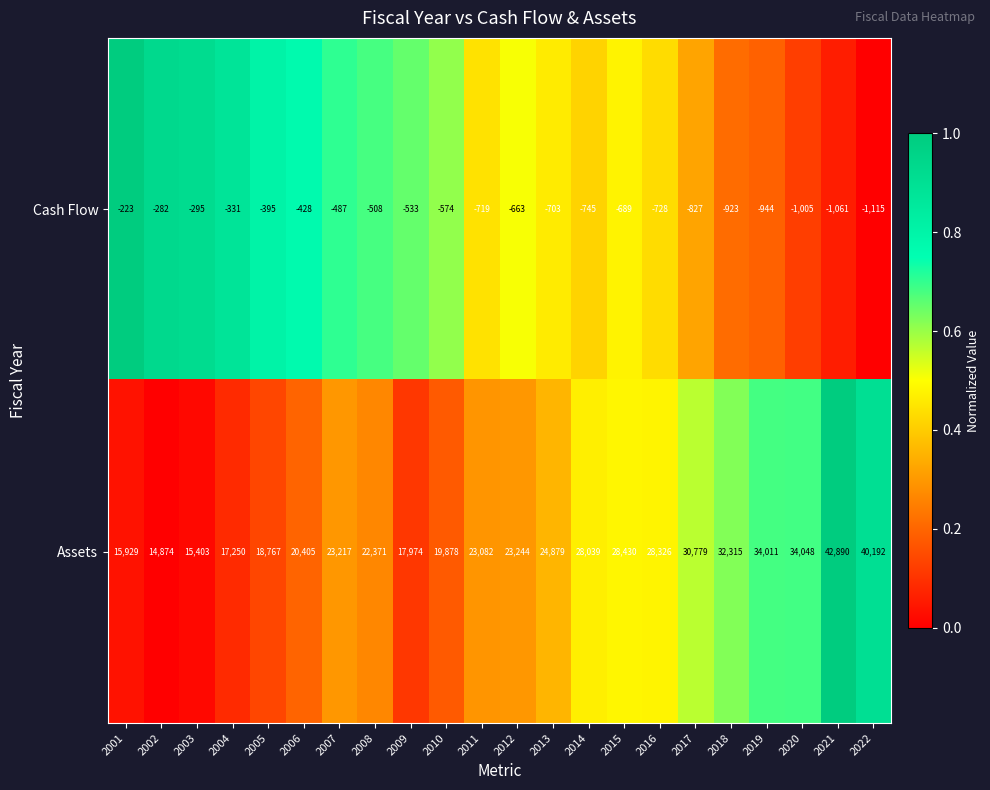

What is the sum of the Cash Flow values at 2002 and 2016?

-1010